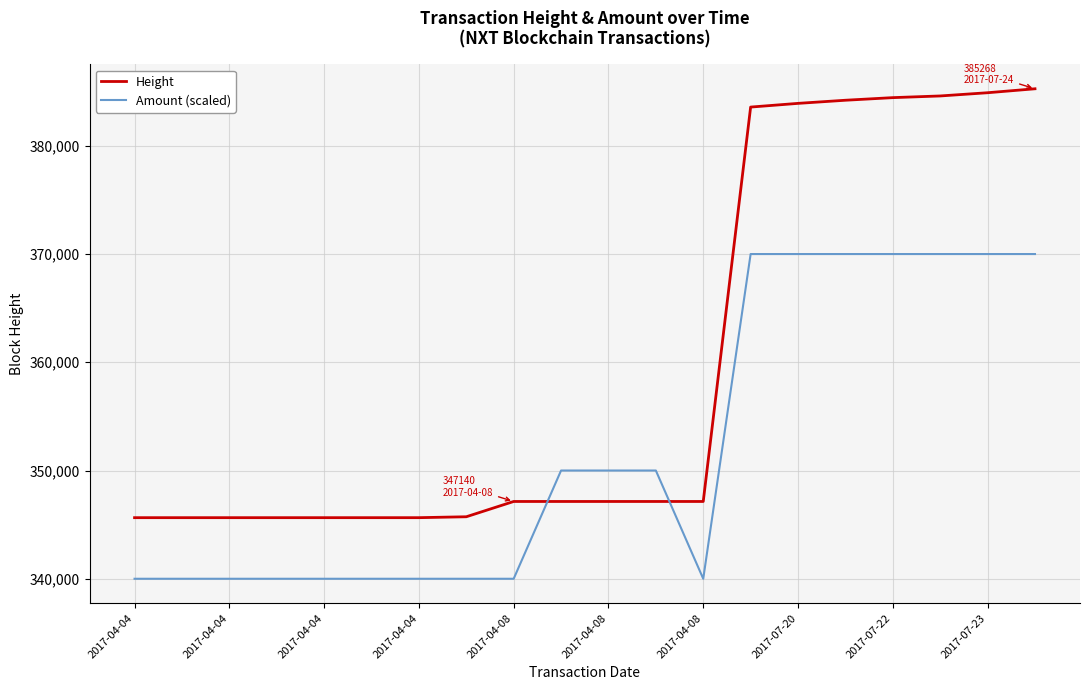

What is the highest value of the Height series?

385268